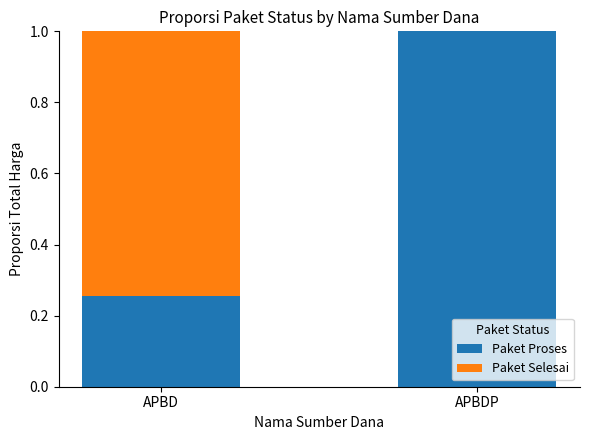

The Paket Proses series shows 0.4 at APBD. True or false?

False